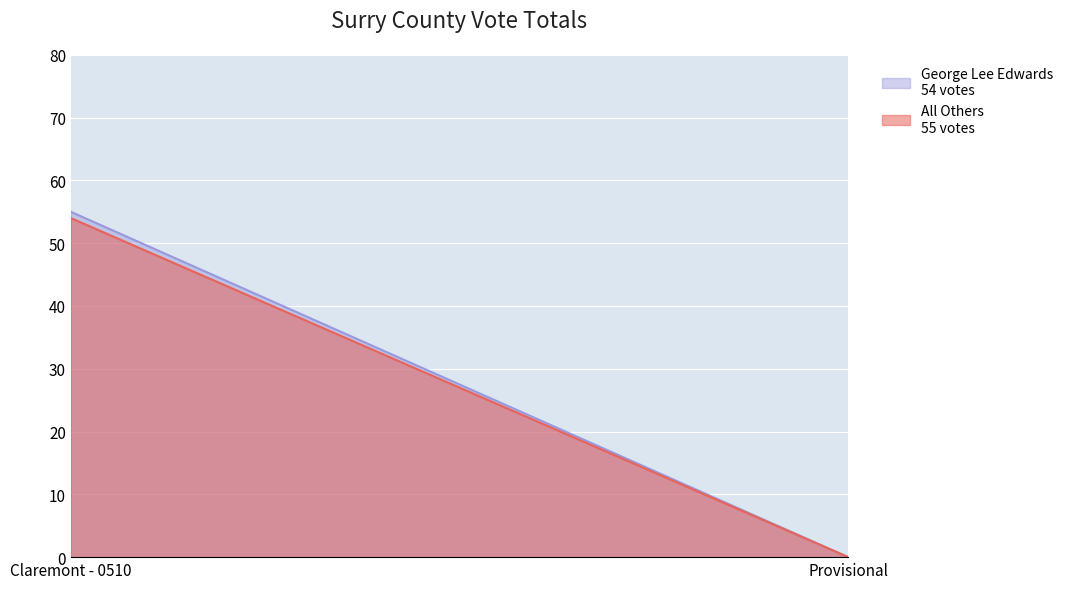

How many lines are shown in the chart?

2